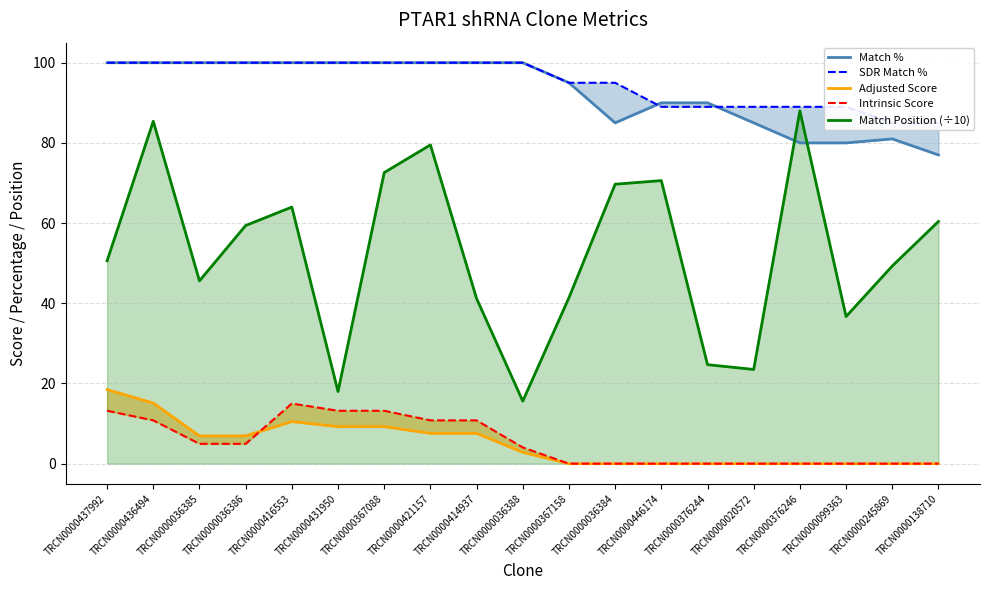

What is the label of the 5th point from the right?

TRCN0000020572